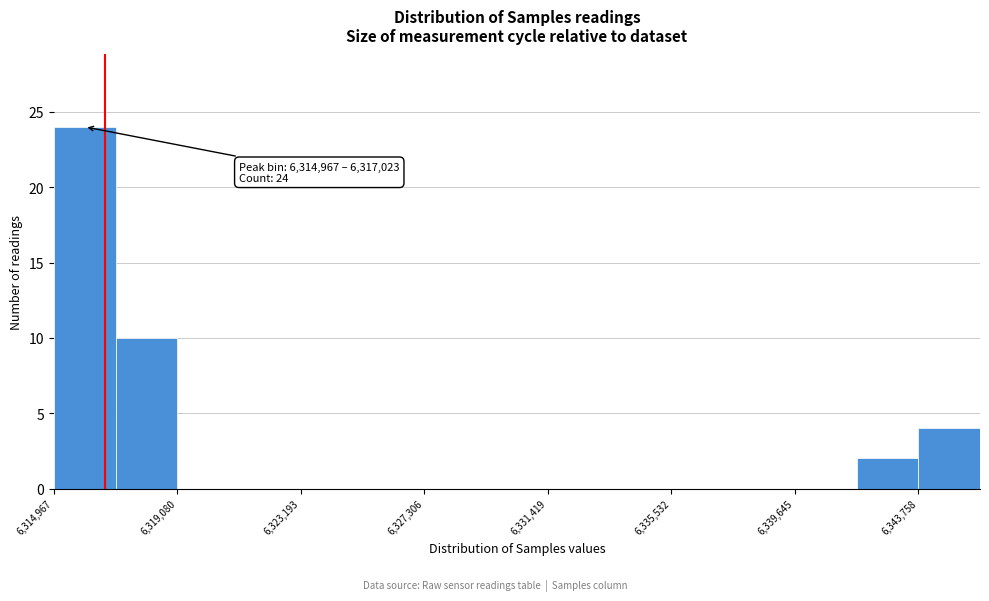

Which range on the x-axis has the tallest bar?

6315000 to 6317000